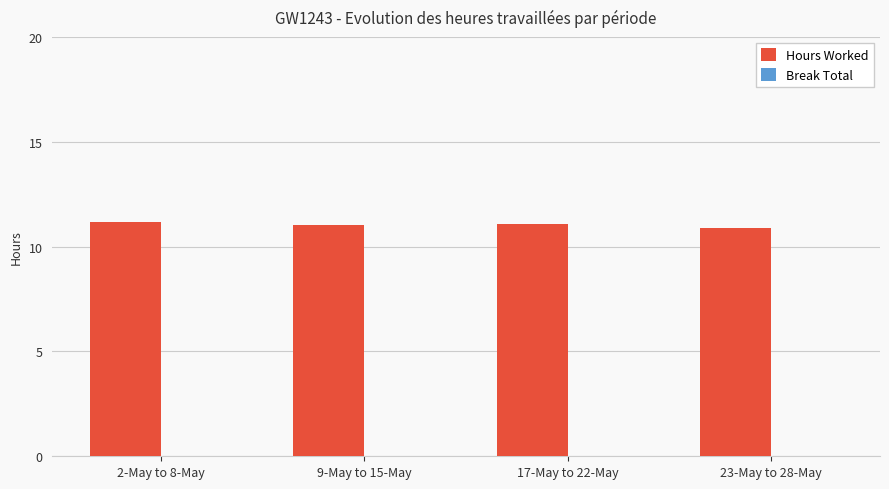

The chart shows a value of 2.4 at 9-May to 15-May. True or false?

False